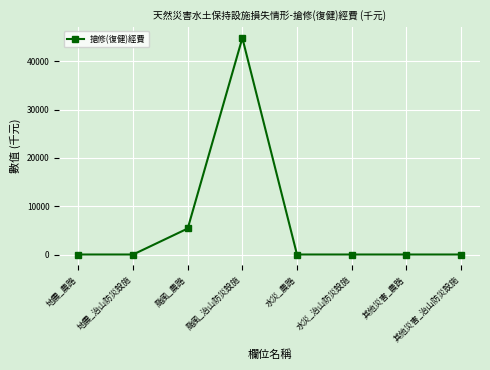

Count the number of data series in this chart.

1